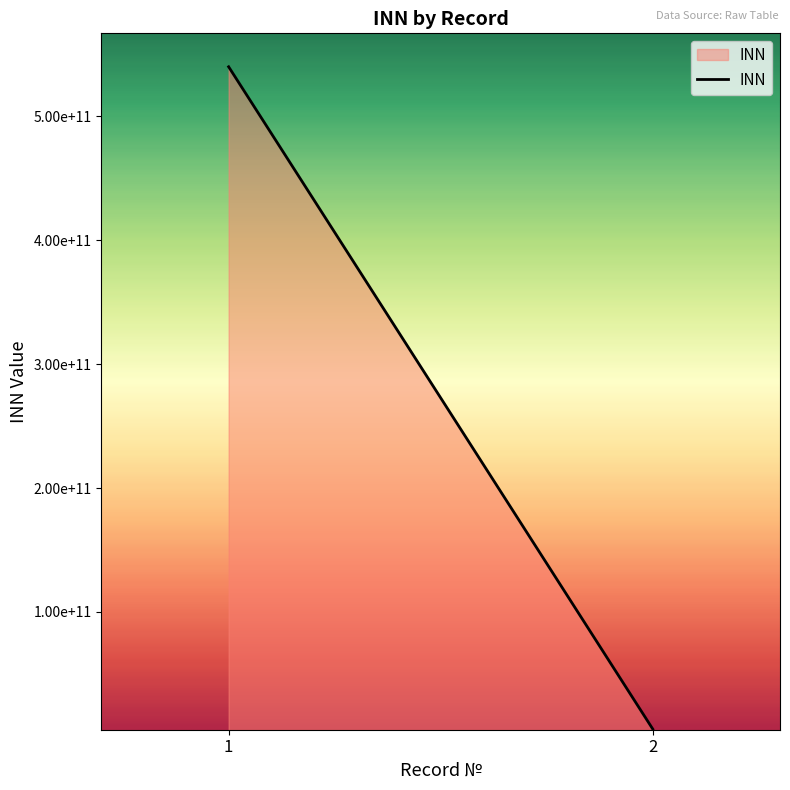

What is the change in value from 1 to 2?

-534712618797